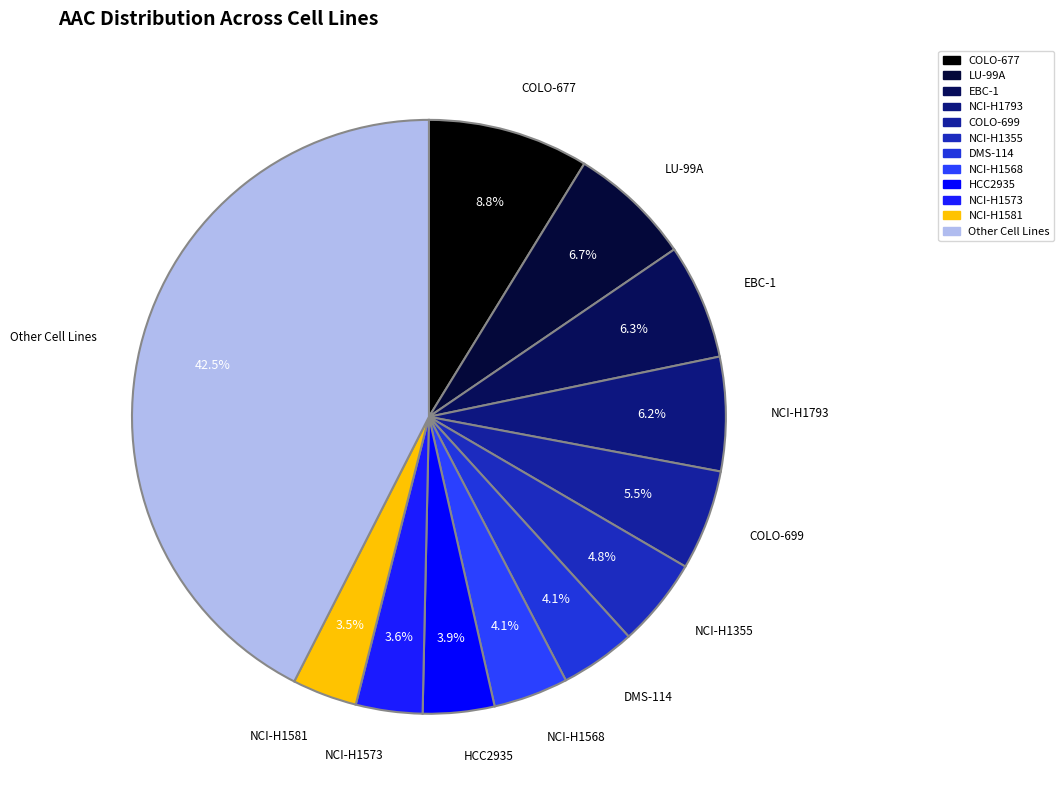

How many slices are in this pie chart?

12